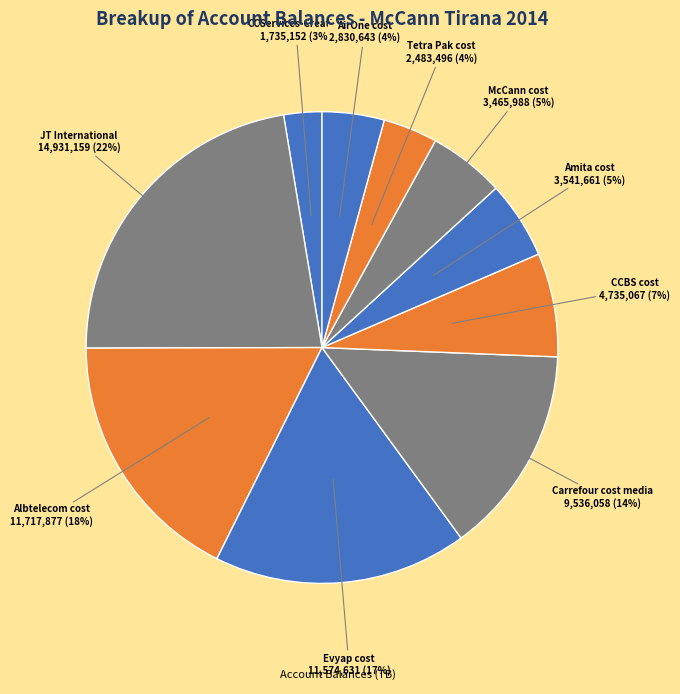

How many slices are in this pie chart?

10